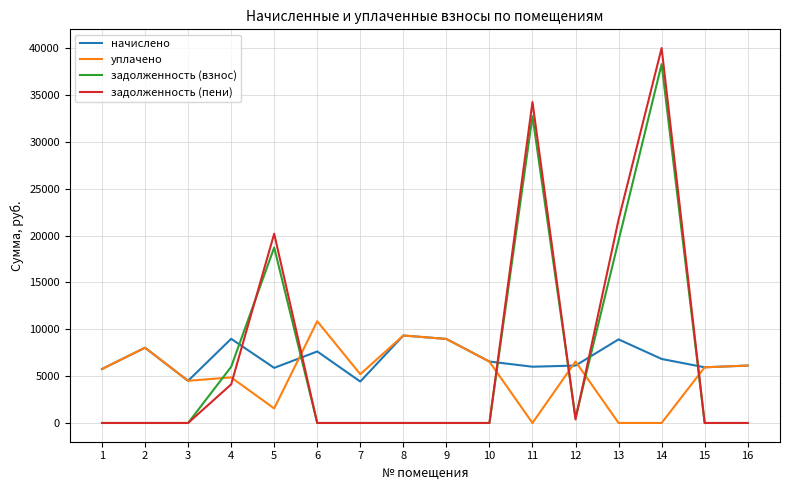

What is the spread (max minus min) of values at 7?

5207.8